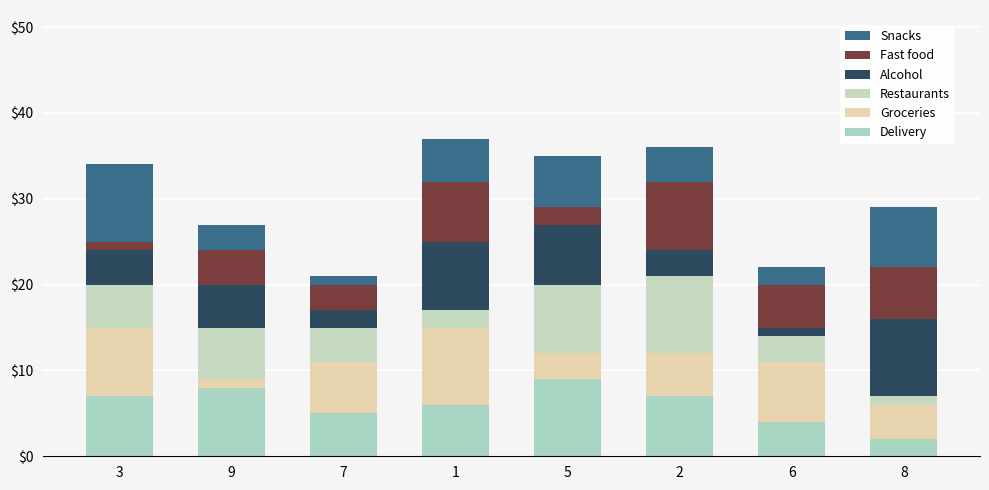

How many distinct data groups are displayed?

6